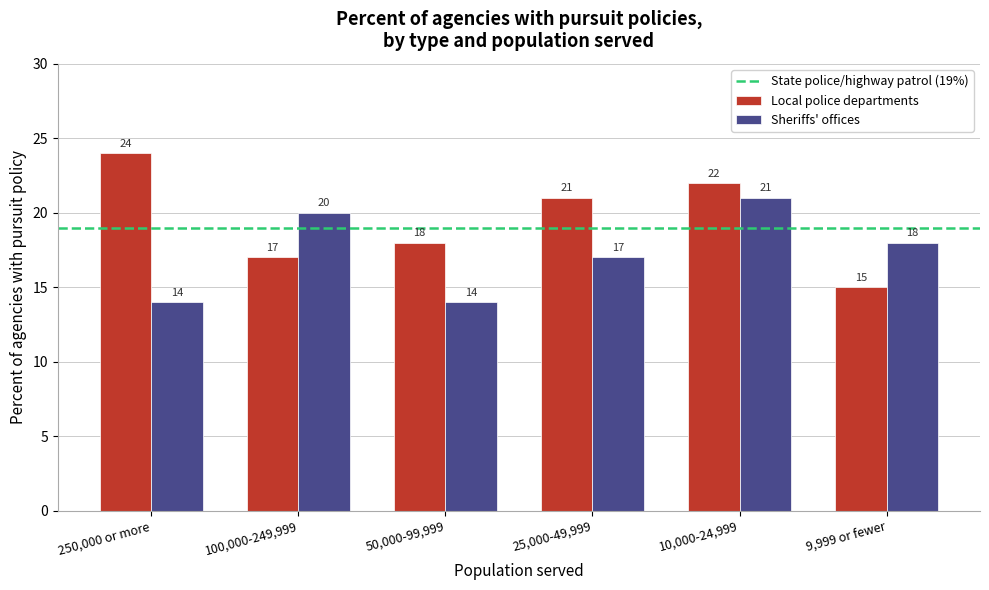

Reading left to right, transcribe all the data shown in this chart.

Local police departments: 24	17	18	21	22	15
Sheriffs' offices: 14	20	14	17	21	18